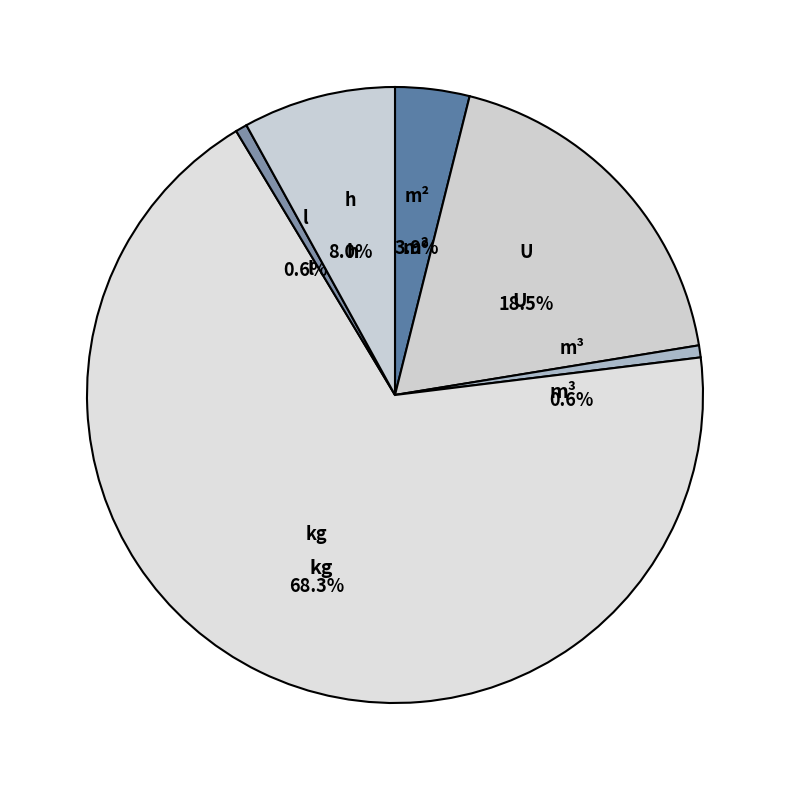

Combined, do h and h account for over 50%?

No